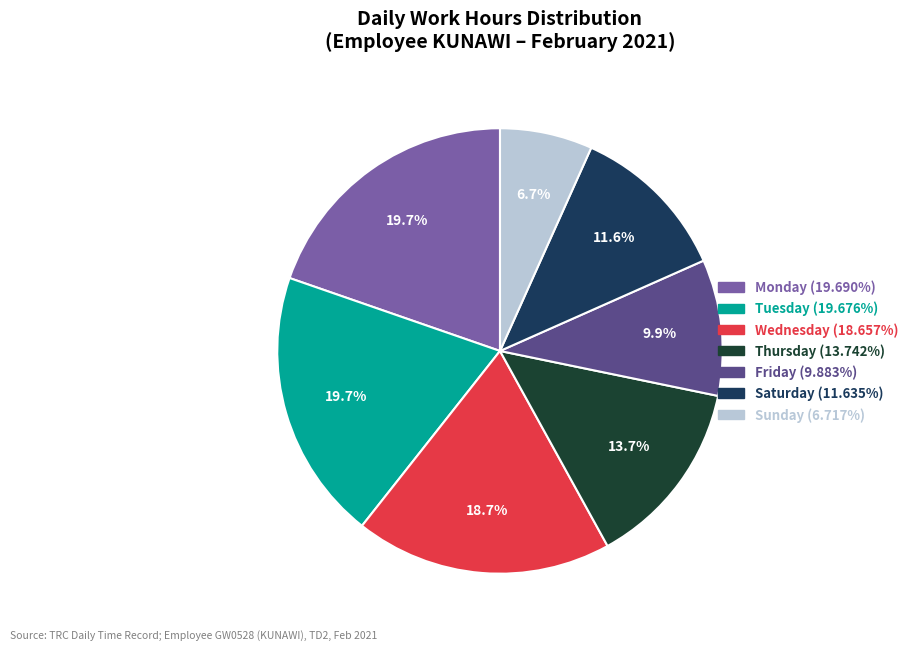

Is there any slice that represents more than half of the pie?

No